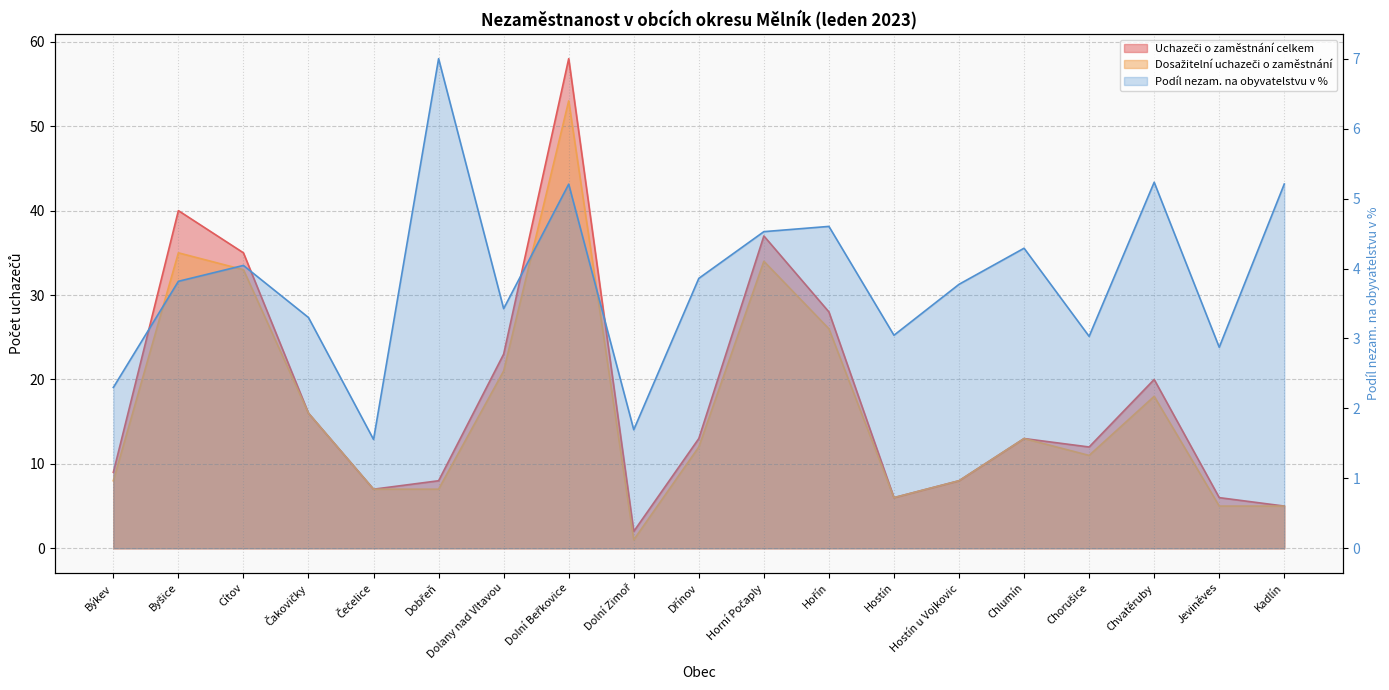

Is it true that Uchazeči o zaměstnání celkem equals 35.0 at Cítov?

True